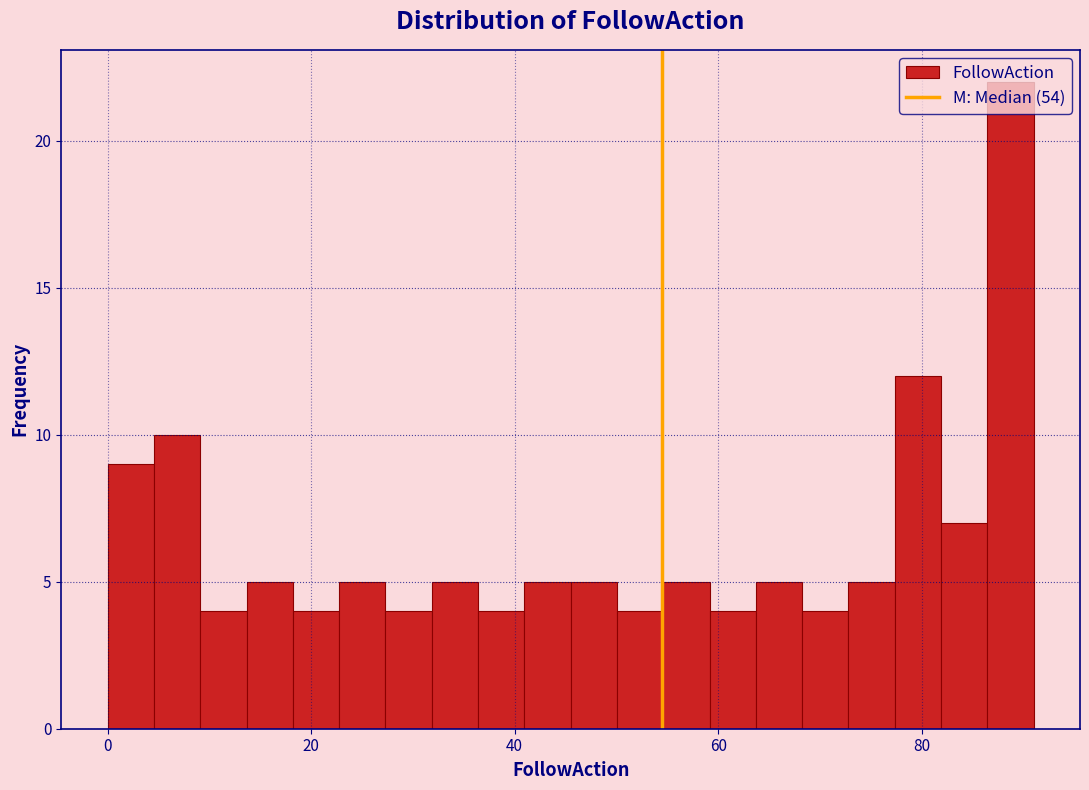

Read against the x-axis, roughly where is the centre of the tallest bar?

88